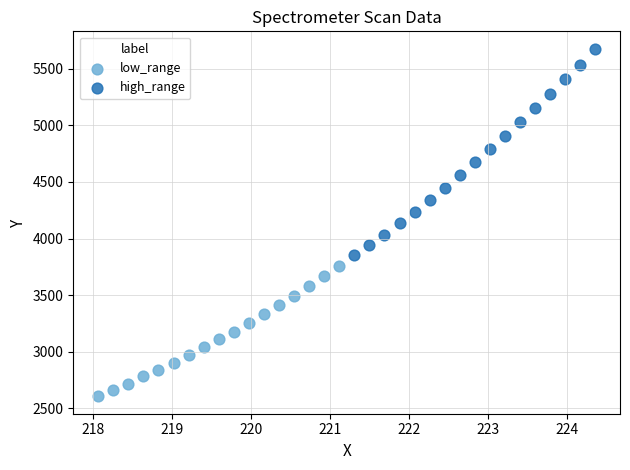

Which series has the widest spread of Y values?

high_range